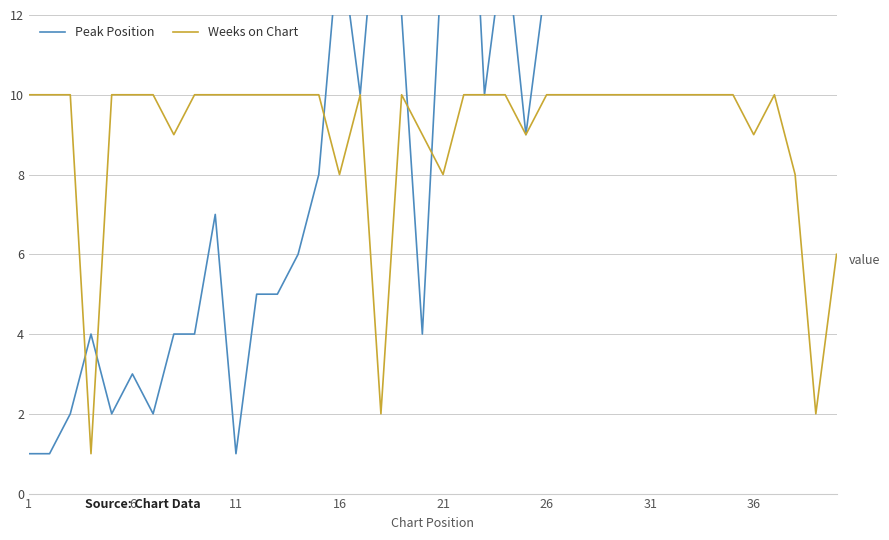

How many categories are shown in the chart?

40